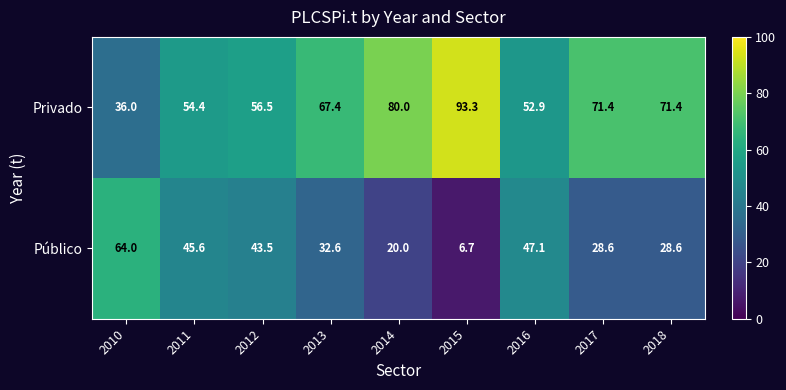

Rank the series by their maximum value, from highest to lowest.

Privado, Público